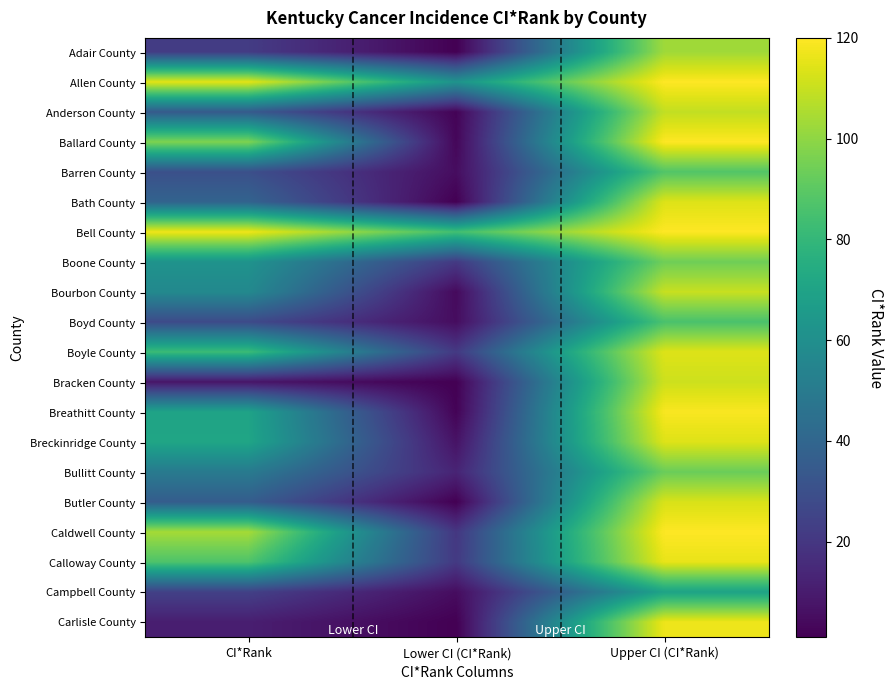

Reading left to right, transcribe all the data shown in this chart.

Adair County: CI*Rank=22	Lower CI (CI*Rank)=1	Upper CI (CI*Rank)=103
Allen County: CI*Rank=115	Lower CI (CI*Rank)=62	Upper CI (CI*Rank)=120
Anderson County: CI*Rank=35	Lower CI (CI*Rank)=2	Upper CI (CI*Rank)=109
Ballard County: CI*Rank=97	Lower CI (CI*Rank)=3	Upper CI (CI*Rank)=120
Barren County: CI*Rank=30	Lower CI (CI*Rank)=5	Upper CI (CI*Rank)=88
Bath County: CI*Rank=39	Lower CI (CI*Rank)=1	Upper CI (CI*Rank)=114
Bell County: CI*Rank=117	Lower CI (CI*Rank)=84	Upper CI (CI*Rank)=120
Boone County: CI*Rank=62	Lower CI (CI*Rank)=21	Upper CI (CI*Rank)=94
Bourbon County: CI*Rank=57	Lower CI (CI*Rank)=4	Upper CI (CI*Rank)=110
Boyd County: CI*Rank=28	Lower CI (CI*Rank)=5	Upper CI (CI*Rank)=86
Boyle County: CI*Rank=82	Lower CI (CI*Rank)=21	Upper CI (CI*Rank)=114
Bracken County: CI*Rank=8	Lower CI (CI*Rank)=1	Upper CI (CI*Rank)=111
Breathitt County: CI*Rank=70	Lower CI (CI*Rank)=2	Upper CI (CI*Rank)=119
Breckinridge County: CI*Rank=71	Lower CI (CI*Rank)=7	Upper CI (CI*Rank)=114
Bullitt County: CI*Rank=50	Lower CI (CI*Rank)=13	Upper CI (CI*Rank)=93
Butler County: CI*Rank=36	Lower CI (CI*Rank)=1	Upper CI (CI*Rank)=113
Caldwell County: CI*Rank=104	Lower CI (CI*Rank)=20	Upper CI (CI*Rank)=120
Calloway County: CI*Rank=87	Lower CI (CI*Rank)=21	Upper CI (CI*Rank)=116
Campbell County: CI*Rank=24	Lower CI (CI*Rank)=5	Upper CI (CI*Rank)=70
Carlisle County: CI*Rank=11	Lower CI (CI*Rank)=1	Upper CI (CI*Rank)=117